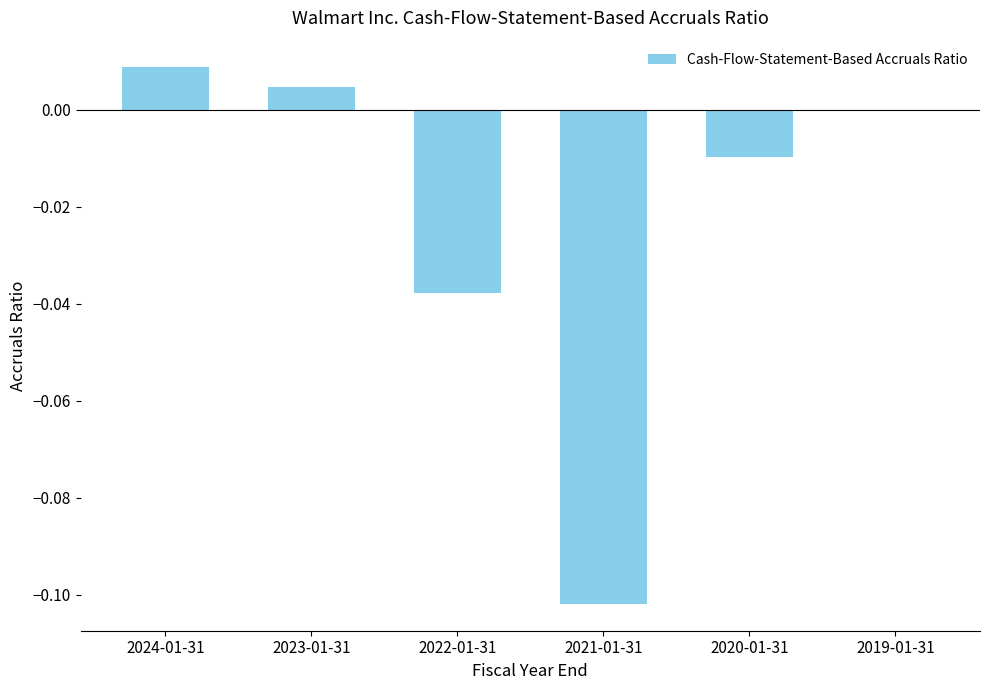

At which category does the chart reach its peak across all series?

2024-01-31